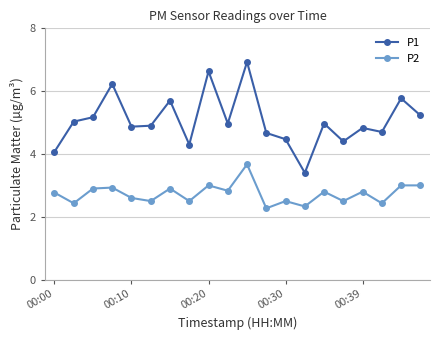

Rank the series by their average value, from highest to lowest.

P1, P2